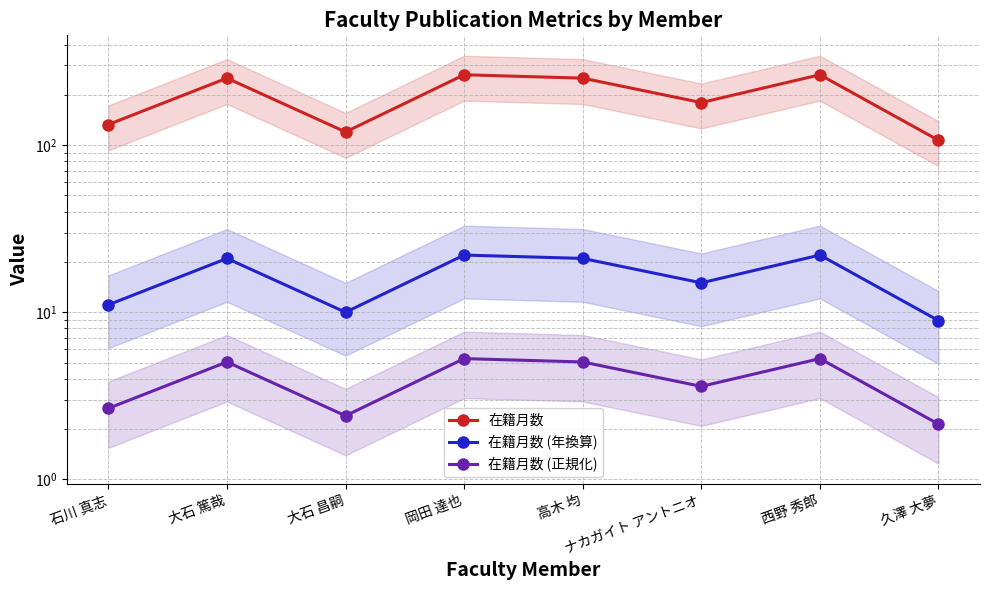

What is the label of the 7th point from the left?

西野 秀郎